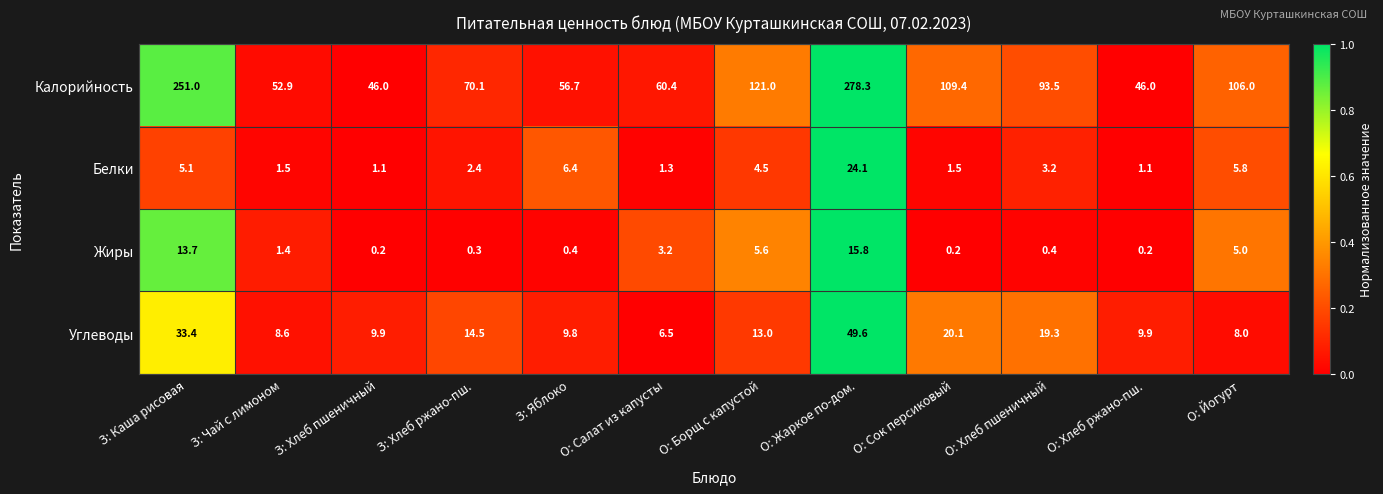

The Жиры series shows 7.9 at О: Борщ с капустой. True or false?

False